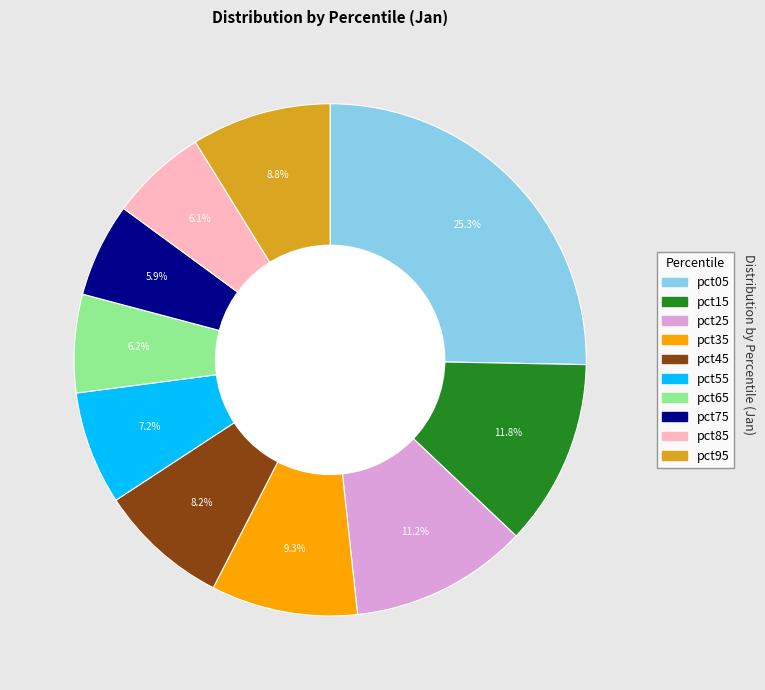

Does pct25 account for over 50% of the chart?

No